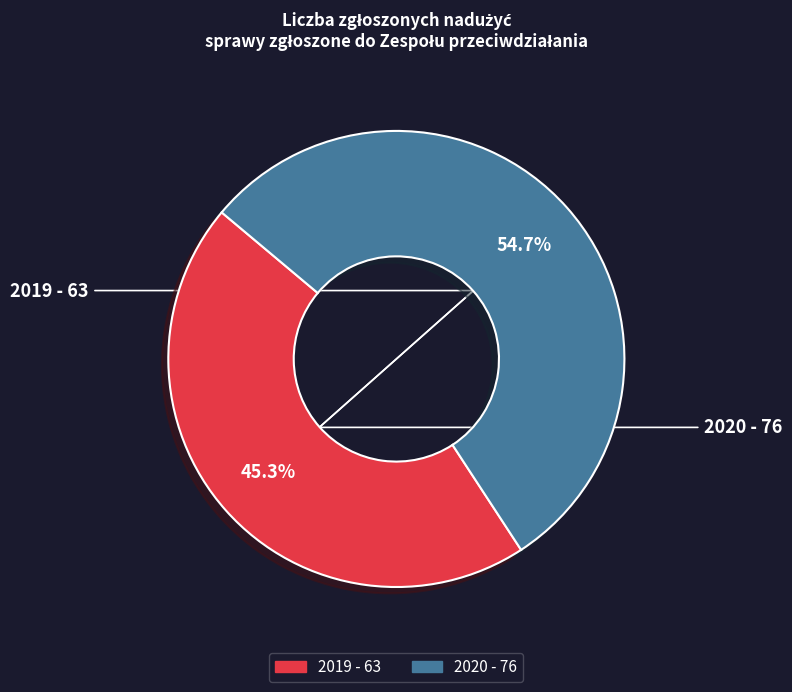

Which category accounts for the majority?

2020